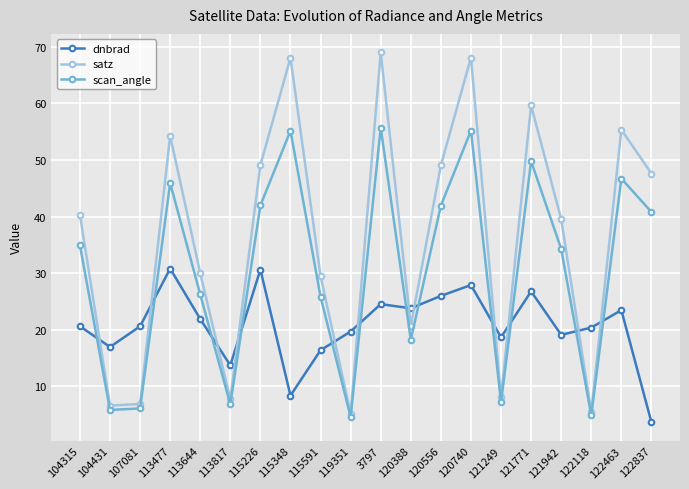

Count the number of categories in the chart.

20